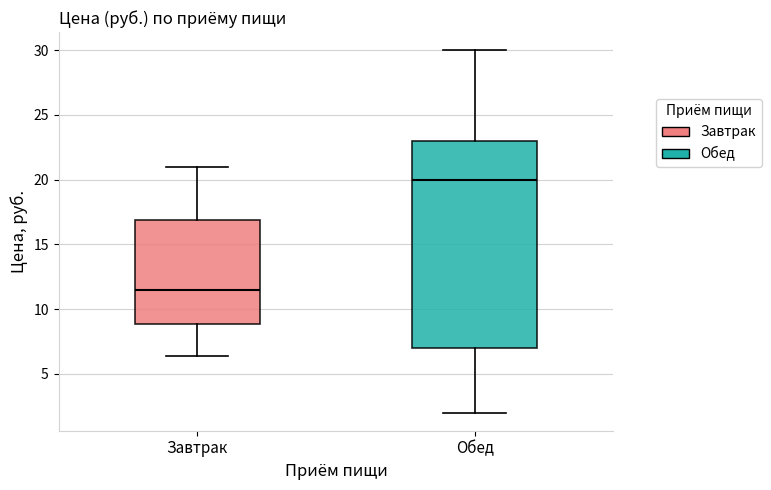

Comparing the boxes themselves (not the whiskers), which one is the tallest?

Обед